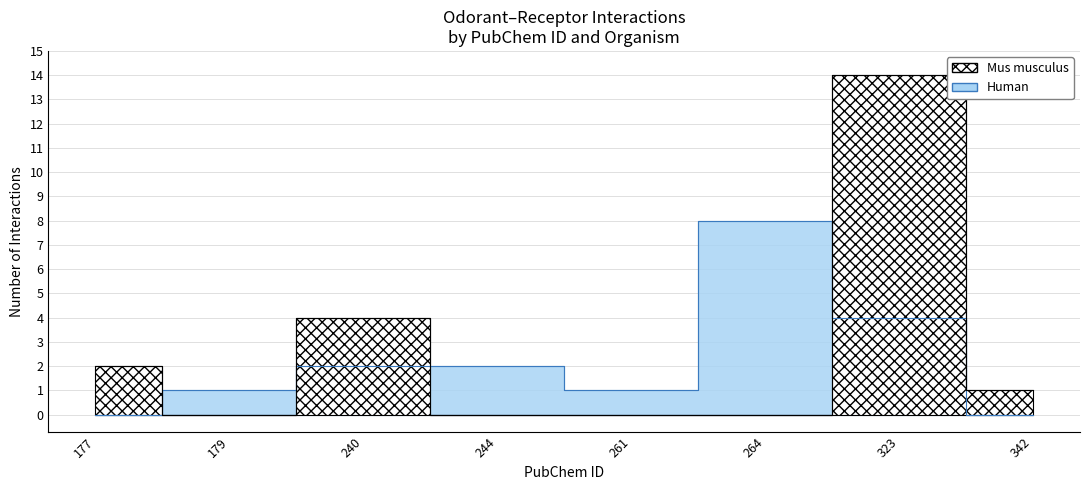

List the series in order of their overall mean, highest first.

Mus musculus, Human